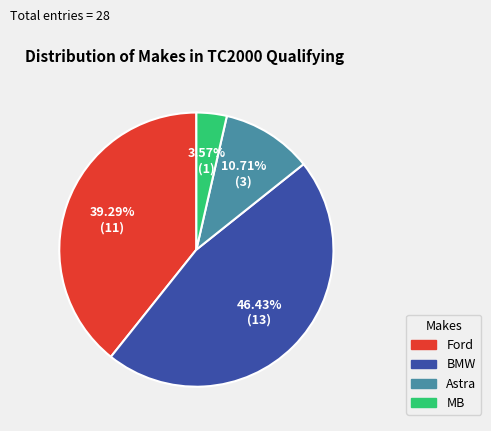

How many slices are in this pie chart?

4